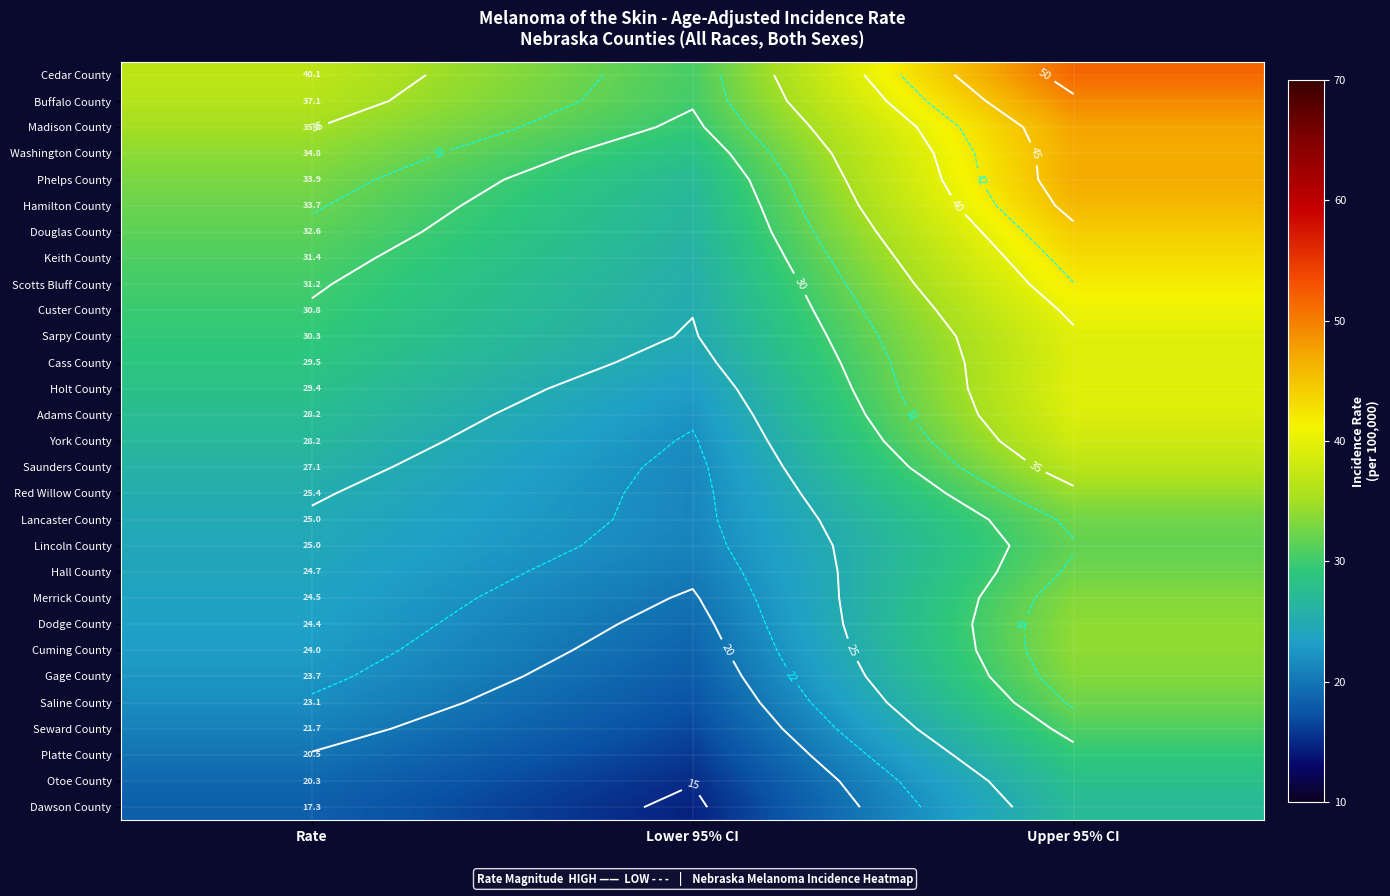

Rank the series by their maximum value, from lowest to highest.

Dawson County, Otoe County, Platte County, Seward County, Lincoln County, Saline County, Hall County, Lancaster County, Merrick County, Gage County, Cuming County, Dodge County, Red Willow County, Saunders County, York County, Adams County, Cass County, Sarpy County, Holt County, Custer County, Scotts Bluff County, Keith County, Douglas County, Hamilton County, Phelps County, Washington County, Madison County, Buffalo County, Cedar County